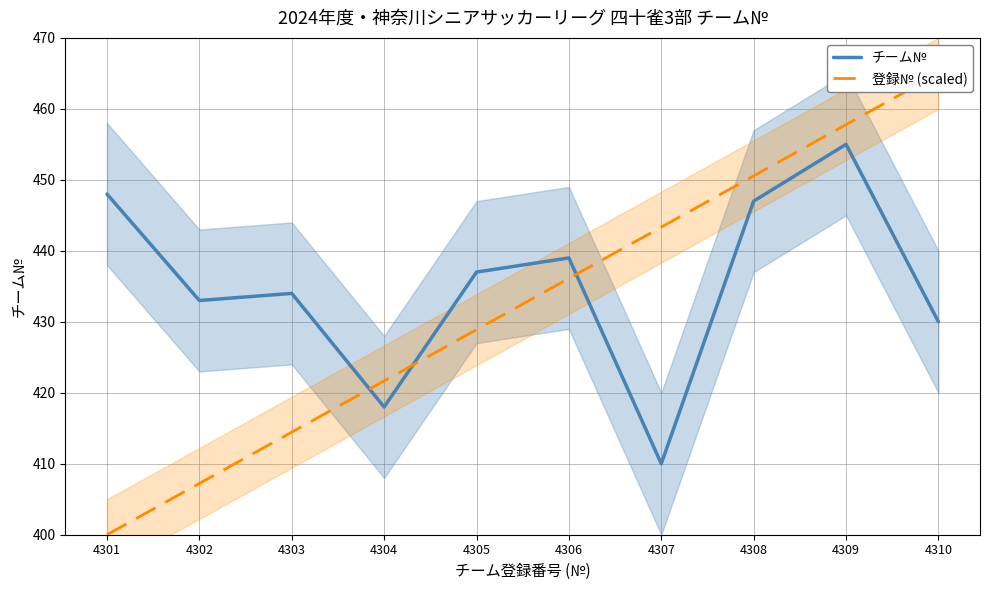

Reading left to right, transcribe all the data shown in this chart.

チーム№: 448.0	433.0	434.0	418.0	437.0	439.0	410.0	447.0	455.0	430.0
登録№ (scaled): 400.0	407.2	414.4	421.7	428.9	436.1	443.3	450.6	457.8	465.0